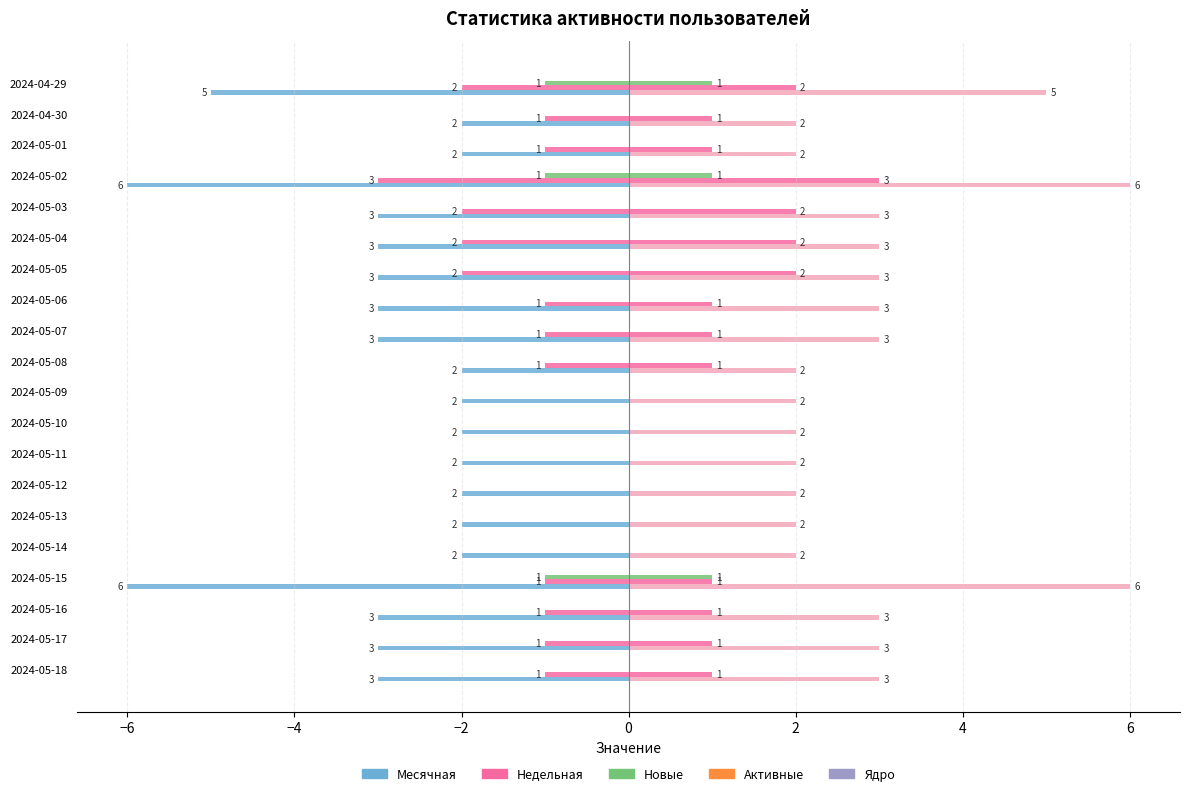

Which series has the largest range (max minus min)?

Месячная